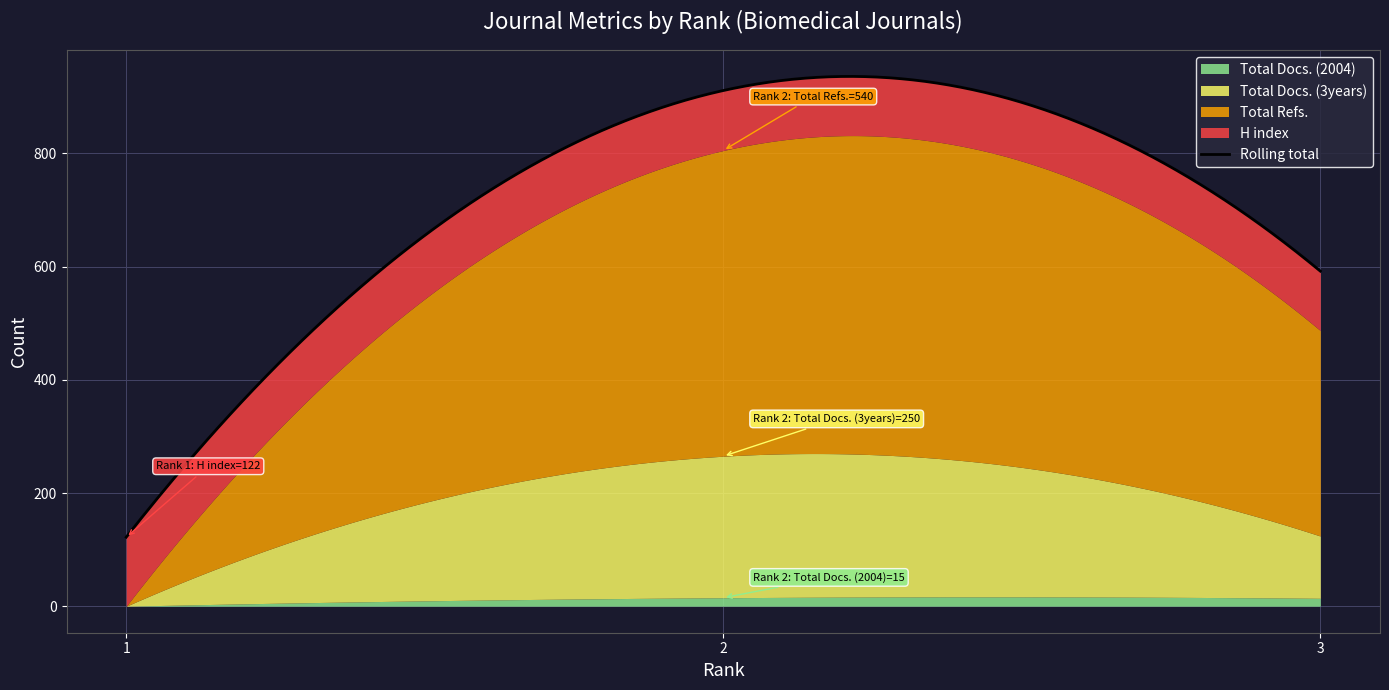

What is the sum of all Total Docs. (2004) values?

29